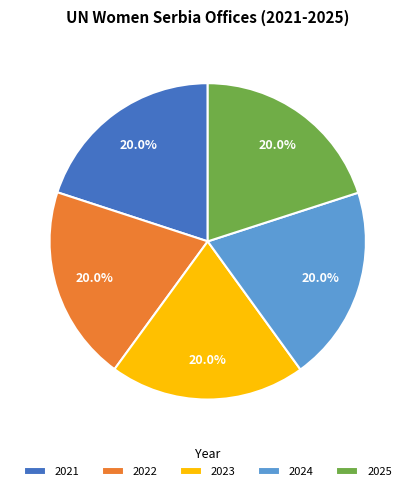

What is the ratio of the value at 2021 to the value at 2025?

1.0